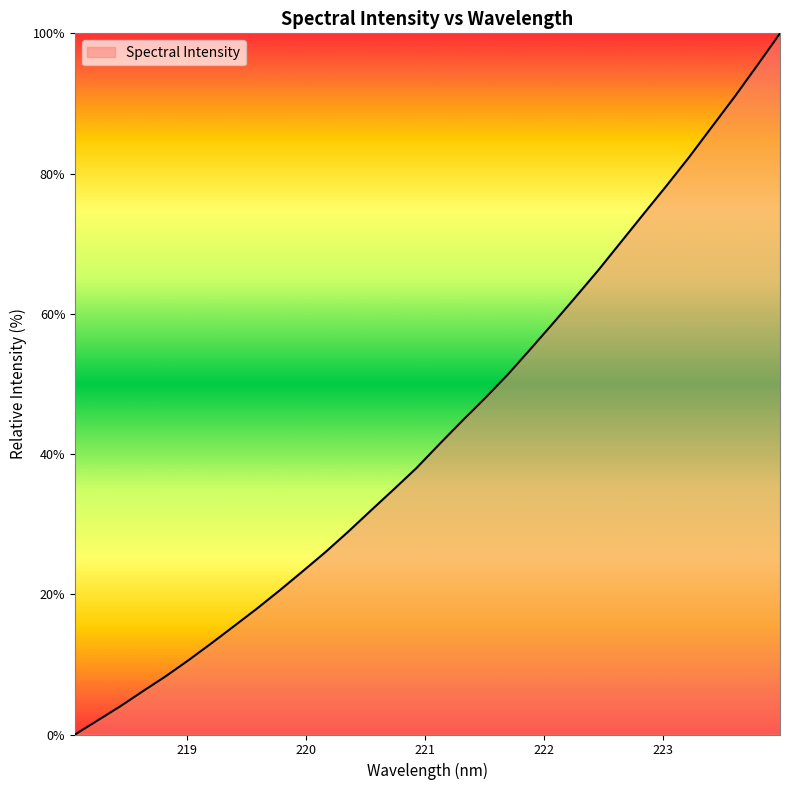

What is the greatest value displayed?

100.0